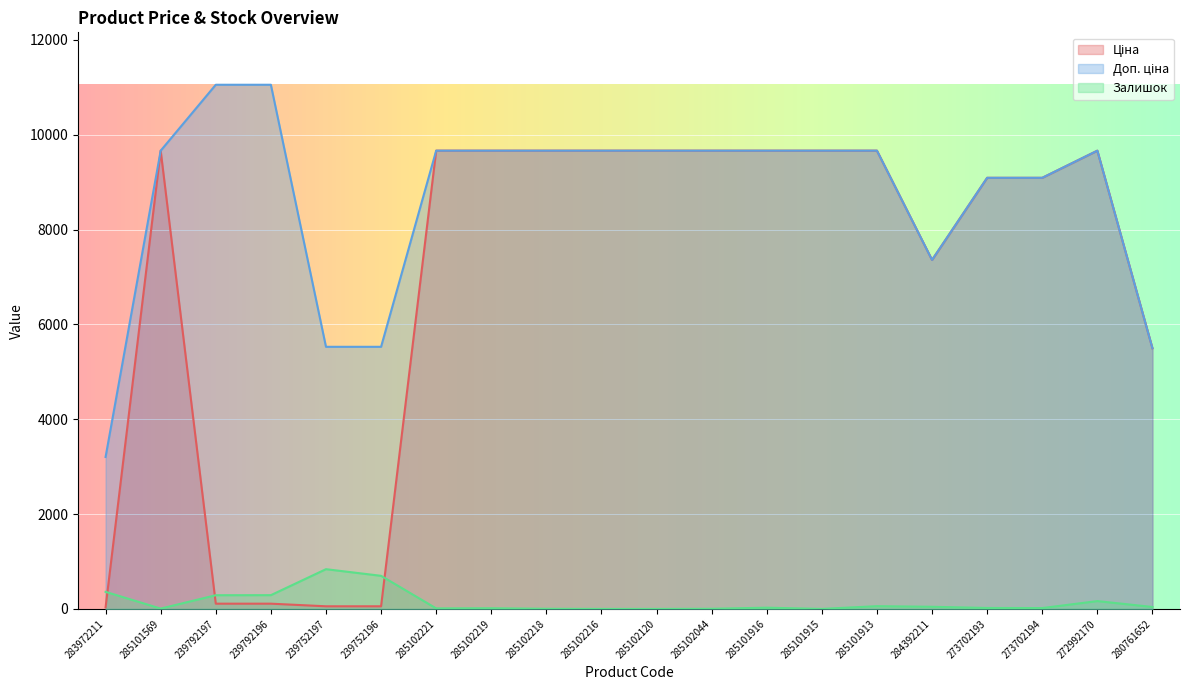

Where do Залишок and Ціна first cross each other?

283972211 and 285101569